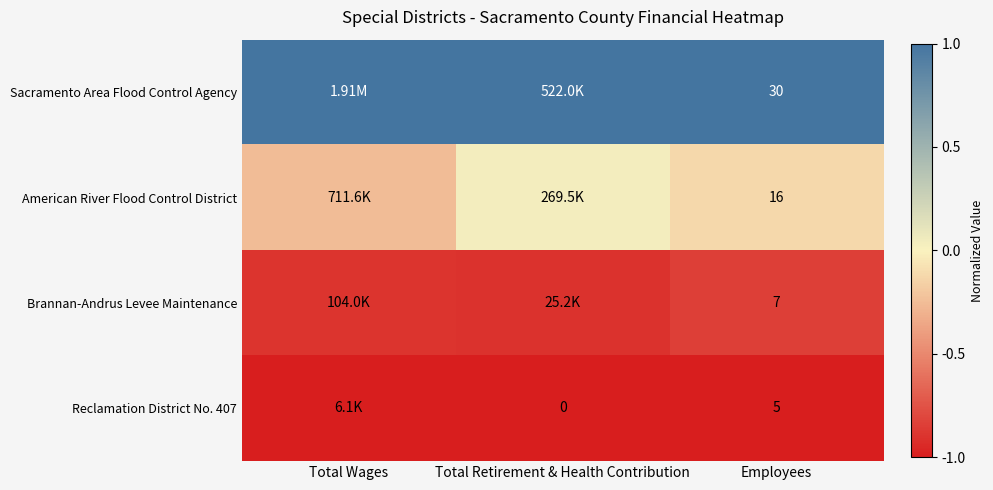

Is the value of Reclamation District No. 407 at Total Retirement & Health Contribution greater than the value of American River Flood Control District at Employees?

No